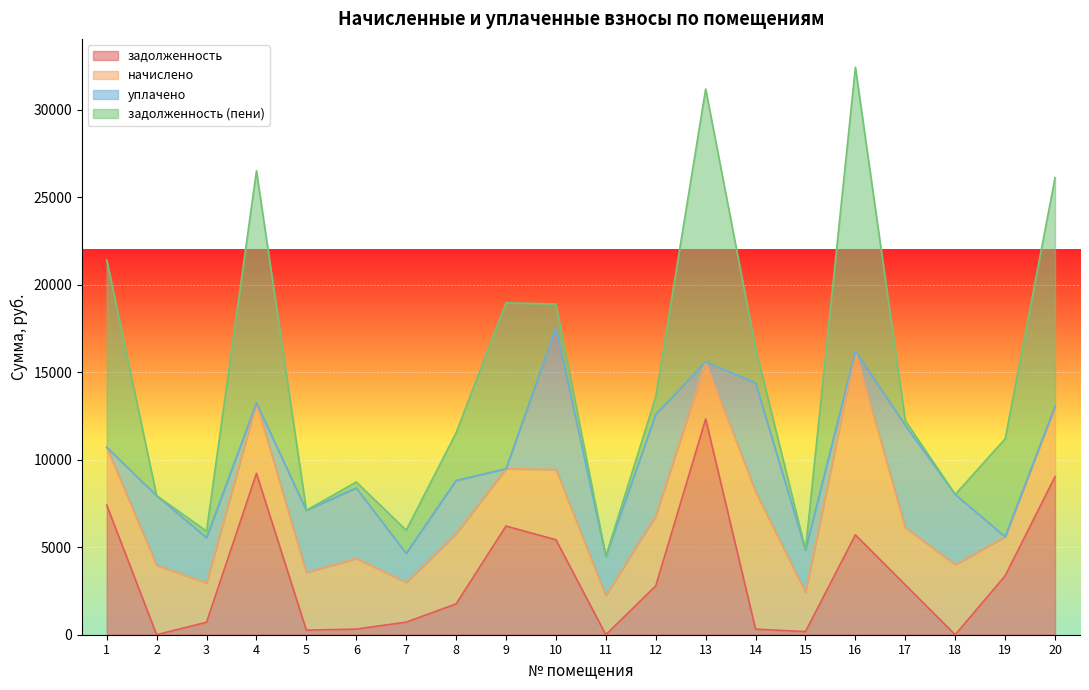

True or false: уплачено and начислено cross at least once.

True